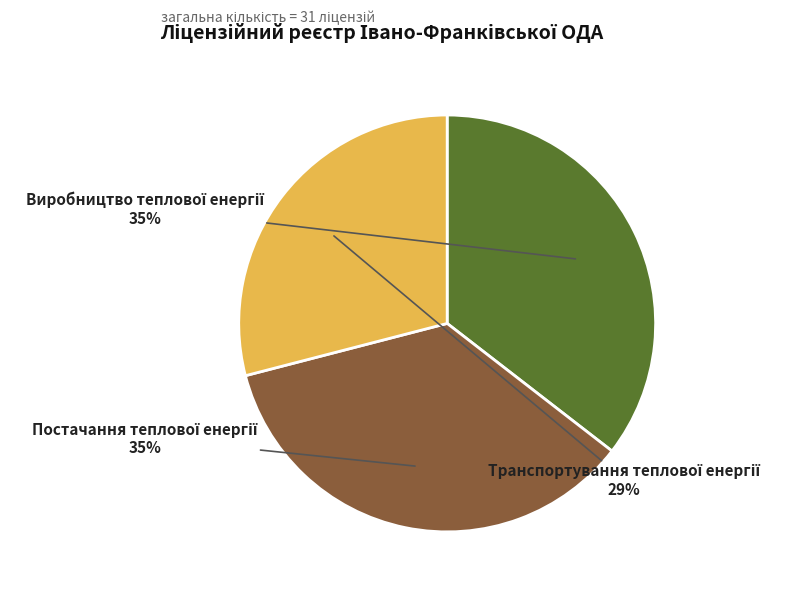

Is there any slice that represents more than half of the pie?

No